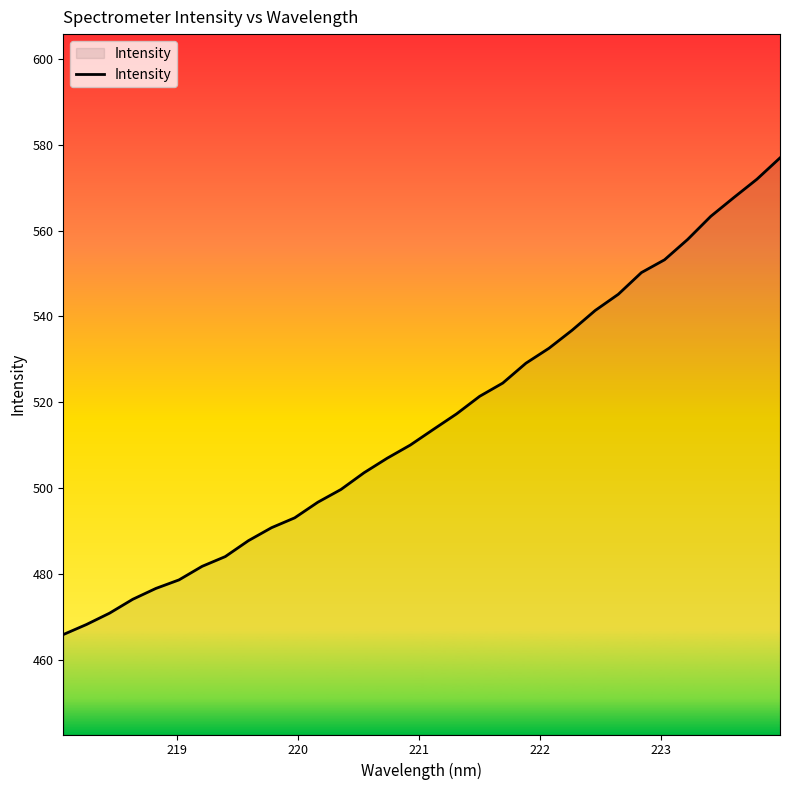

What is the average value?

515.4